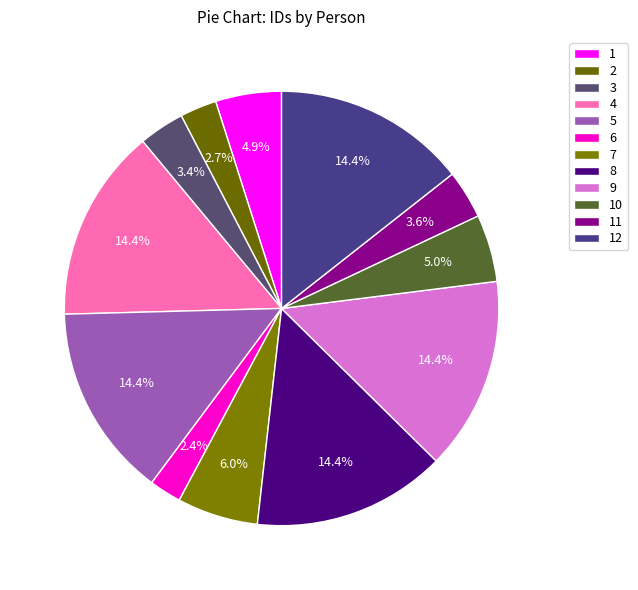

How many slices are in this pie chart?

12